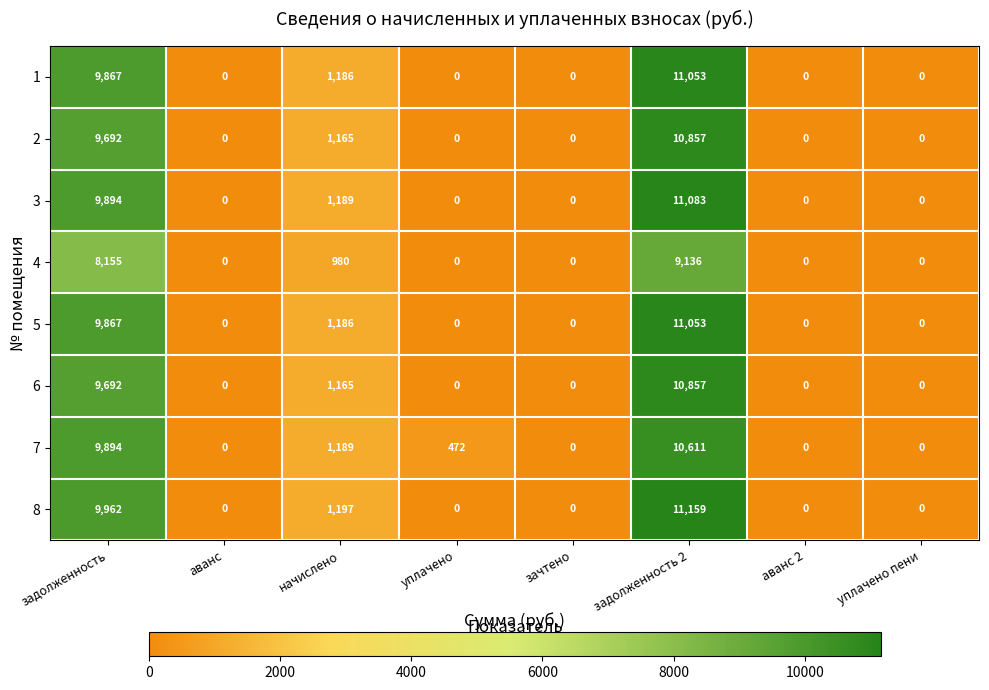

What is the difference between the maximum and minimum values in the 8 series?

11159